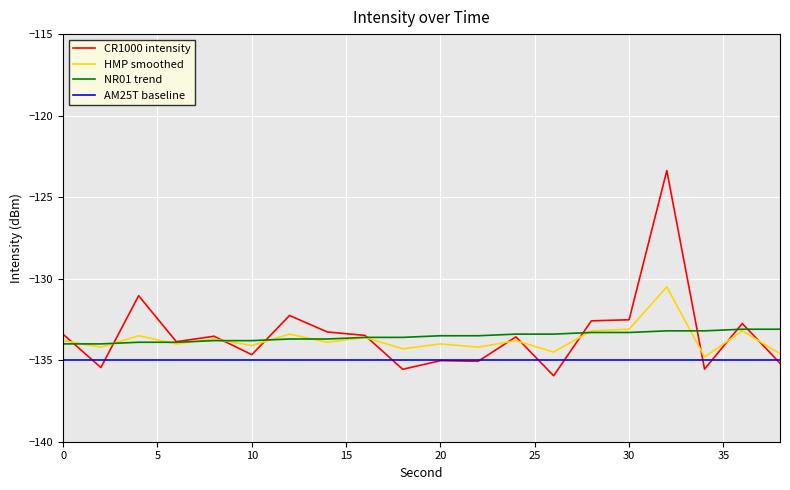

Rank the series by their maximum value, from highest to lowest.

CR1000 intensity, HMP smoothed, NR01 trend, AM25T baseline